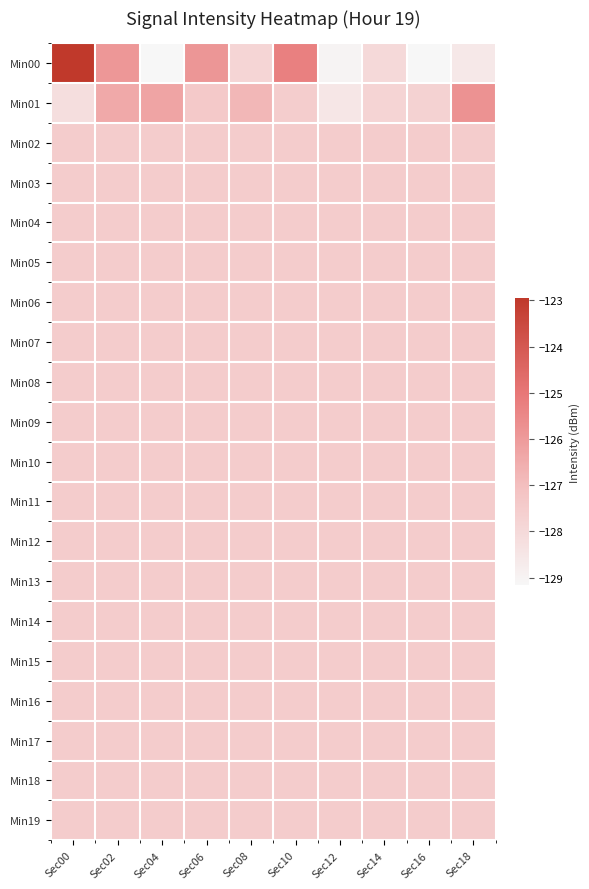

Between Sec04 and Sec12, which is larger?

Sec12